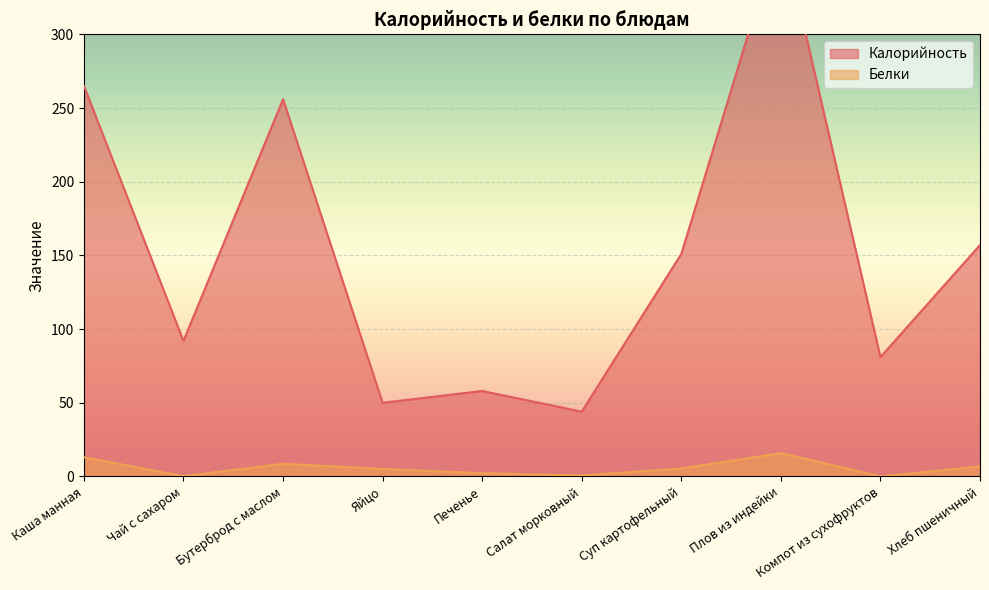

What is the average value of the Калорийность series?

152.7